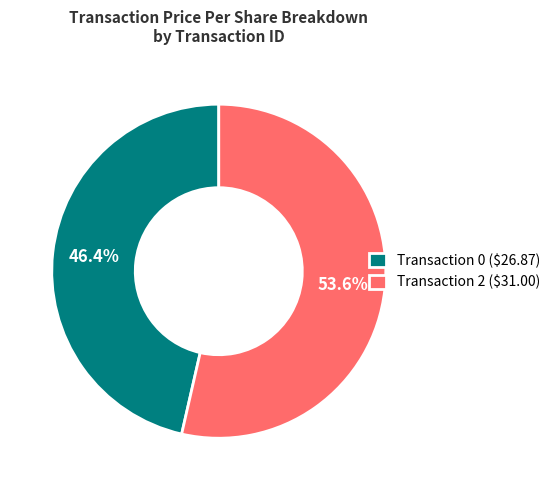

Which slice is the smallest?

Transaction 0 ($26.87)